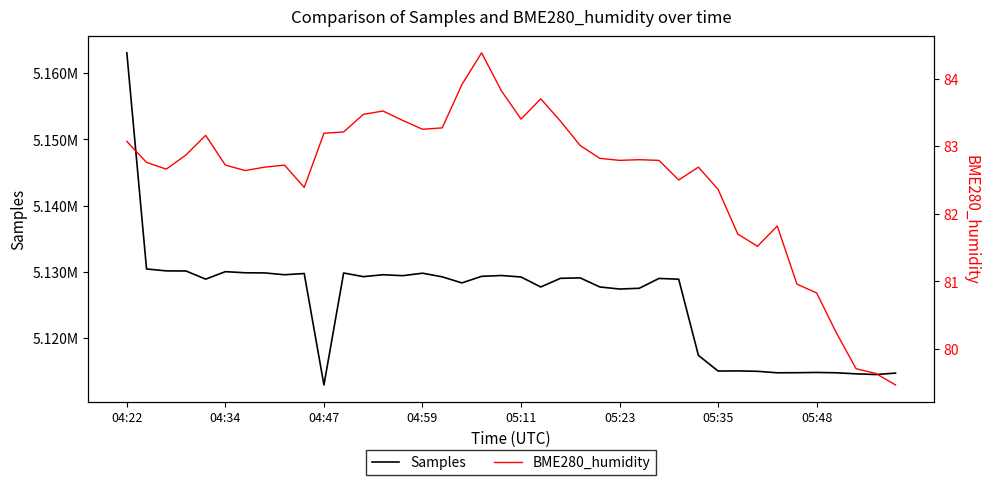

What is the difference between the maximum and minimum values in the Samples series?

50177.0